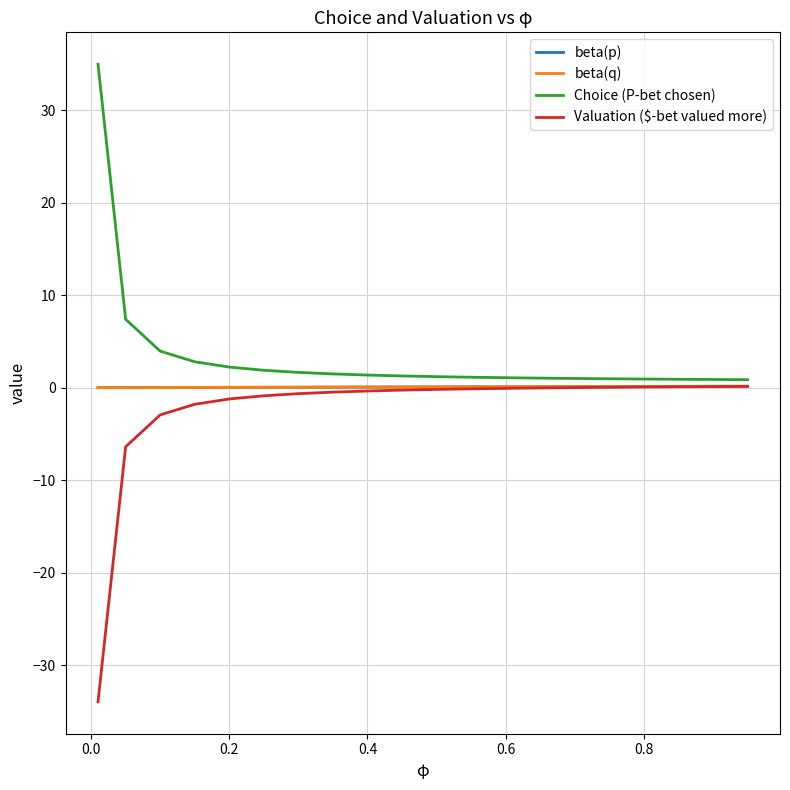

Which series has the largest range (max minus min)?

Valuation ($-bet valued more)